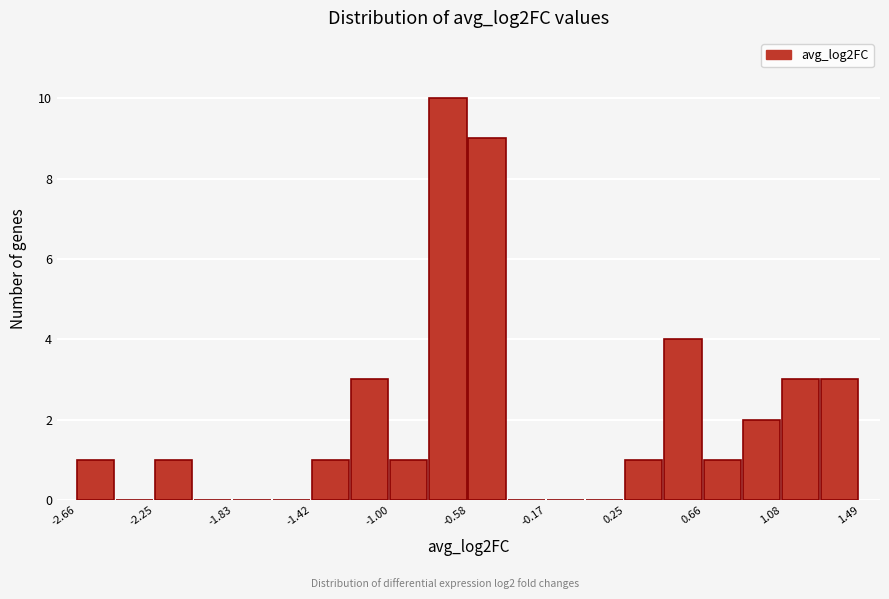

Reading left to right, list every bar in this chart as the range it spans on the x-axis followed by its height. Neither the bar edges nor the heights are printed on the chart, so give them approximately, as read against the axes.

-2.65 to -2.45: 1
-2.45 to -2.25: 0
-2.25 to -2.05: 1
-2.05 to -1.85: 0
-1.85 to -1.60: 0
-1.60 to -1.40: 0
-1.40 to -1.20: 1
-1.20 to -1.00: 3
-1.00 to -0.80: 1
-0.80 to -0.60: 10
-0.60 to -0.40: 9
-0.40 to -0.15: 0
-0.15 to 0.05: 0
0.05 to 0.25: 0
0.25 to 0.45: 1
0.45 to 0.65: 4
0.65 to 0.85: 1
0.85 to 1.10: 2
1.10 to 1.30: 3
1.30 to 1.50: 3